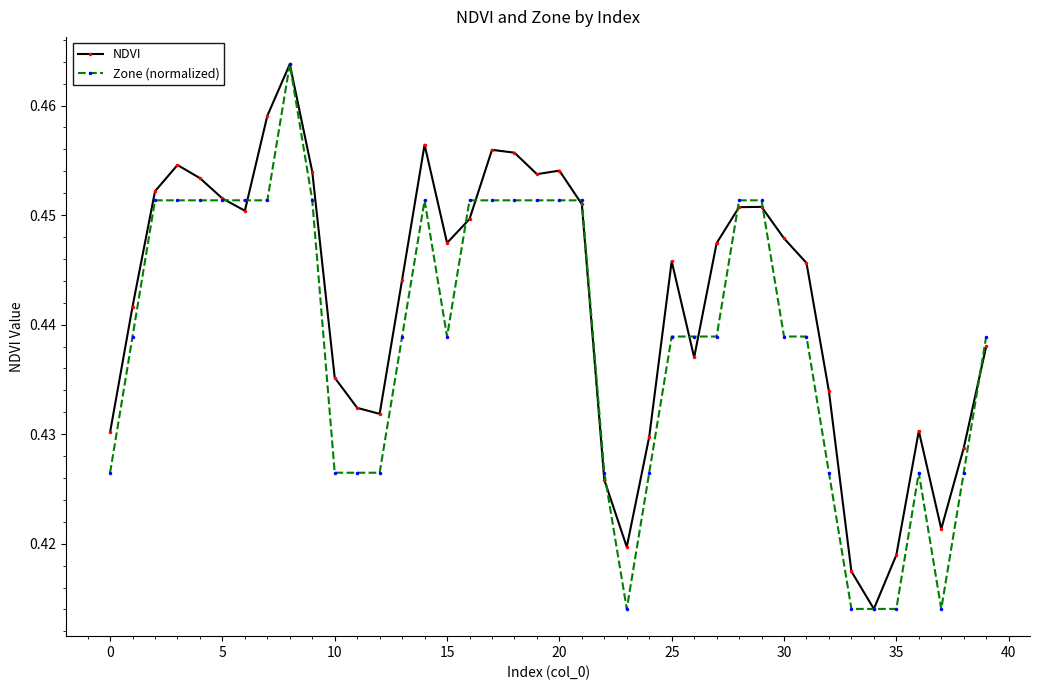

Rank the series by their average value, from highest to lowest.

NDVI, Zone (normalized)